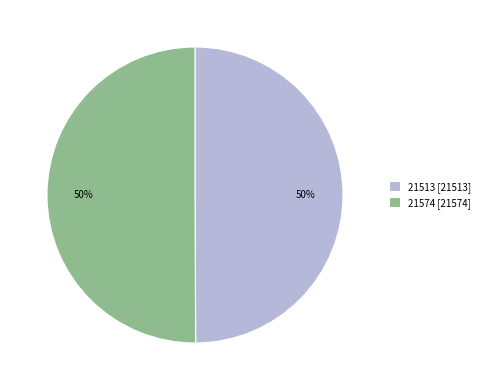

What is the ratio of the value at 21574 [21574] to the value at 21513 [21513]?

1.0